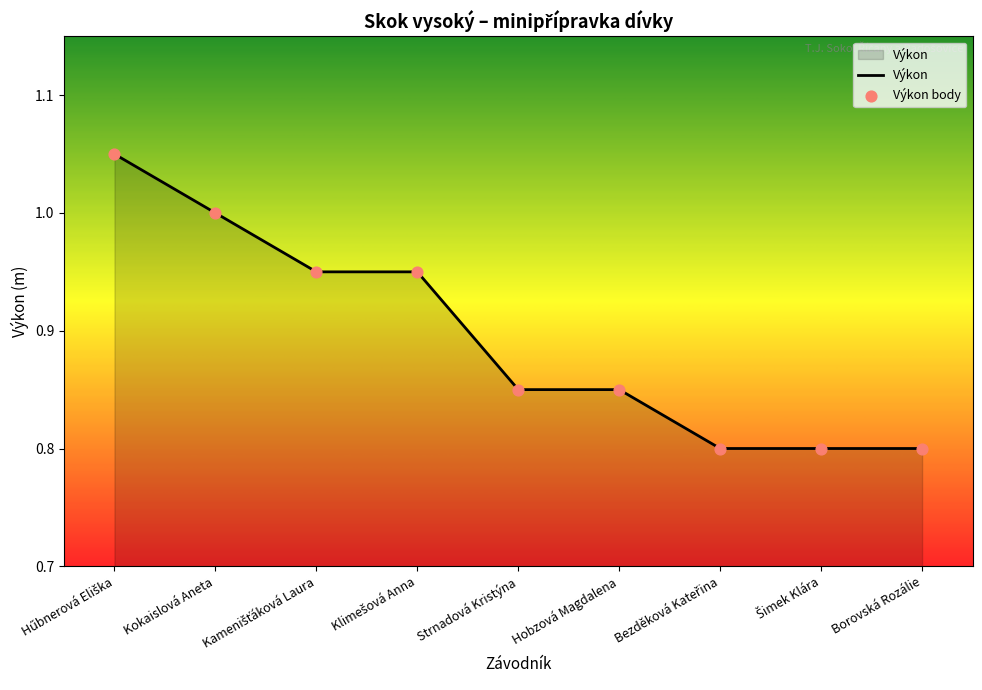

Is it true that the value at Strnadová Kristýna is 0.3?

False